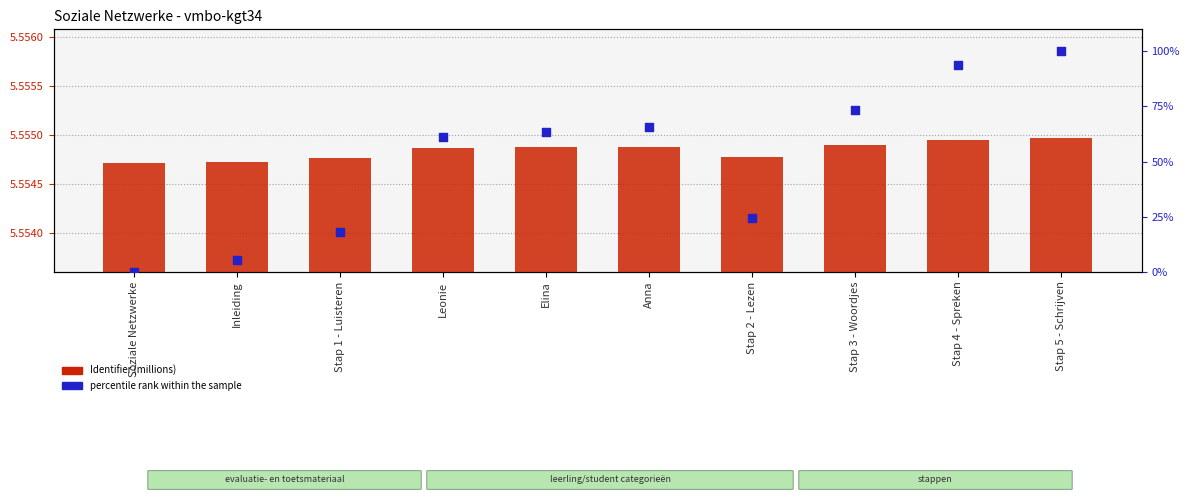

Which series has the largest total across all categories?

percentile rank within the sample